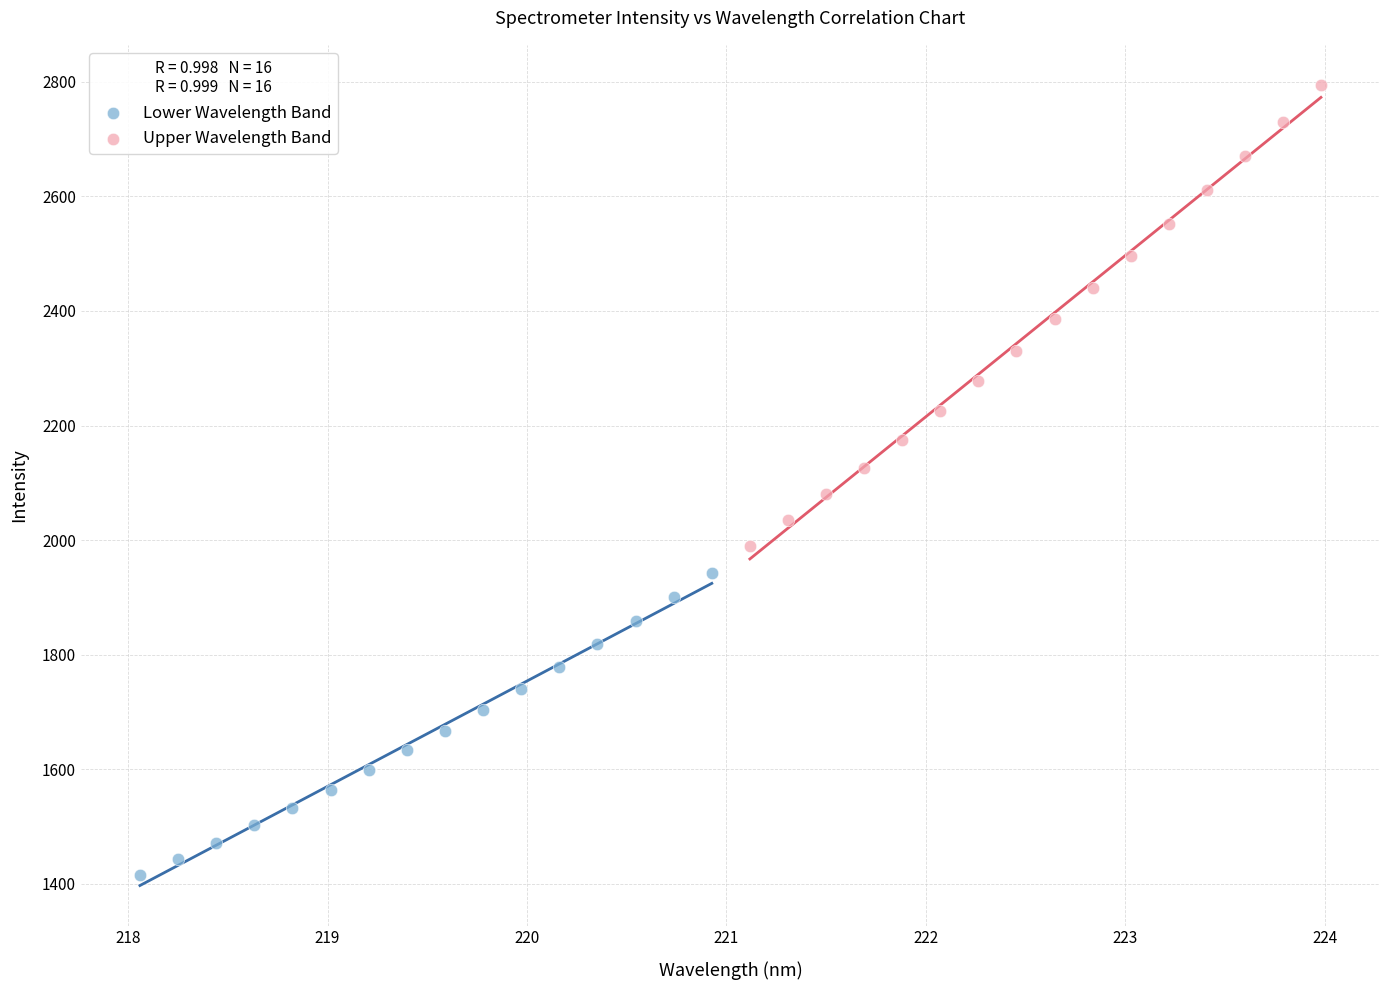

Which series has the widest spread of Y values?

Upper Wavelength Band